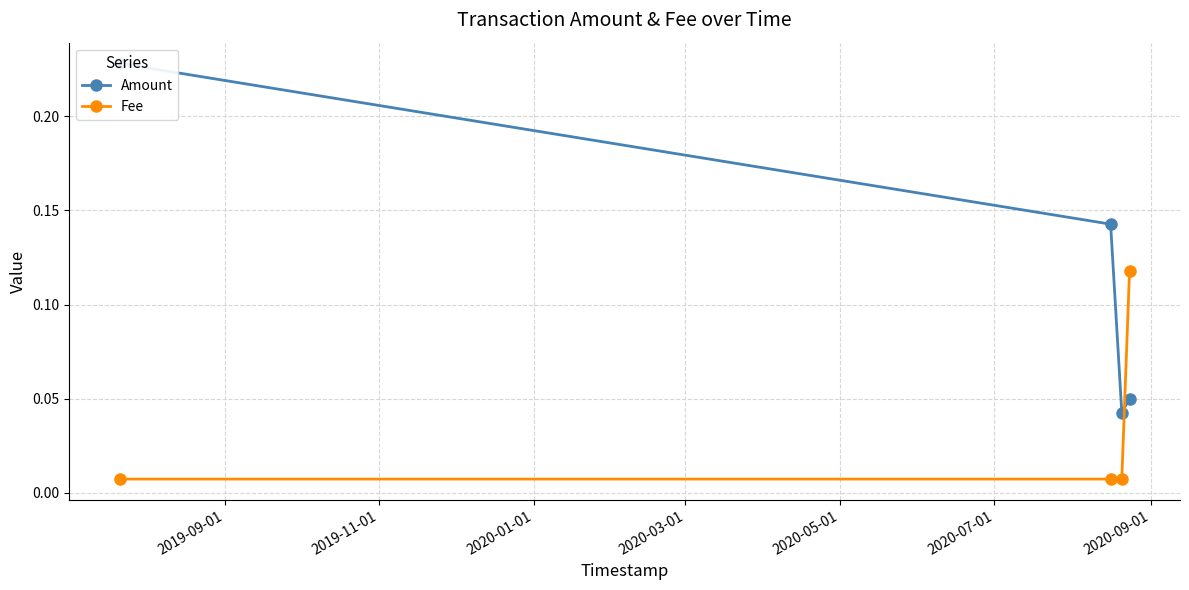

True or false: Fee has more than 1 interior local peaks.

False